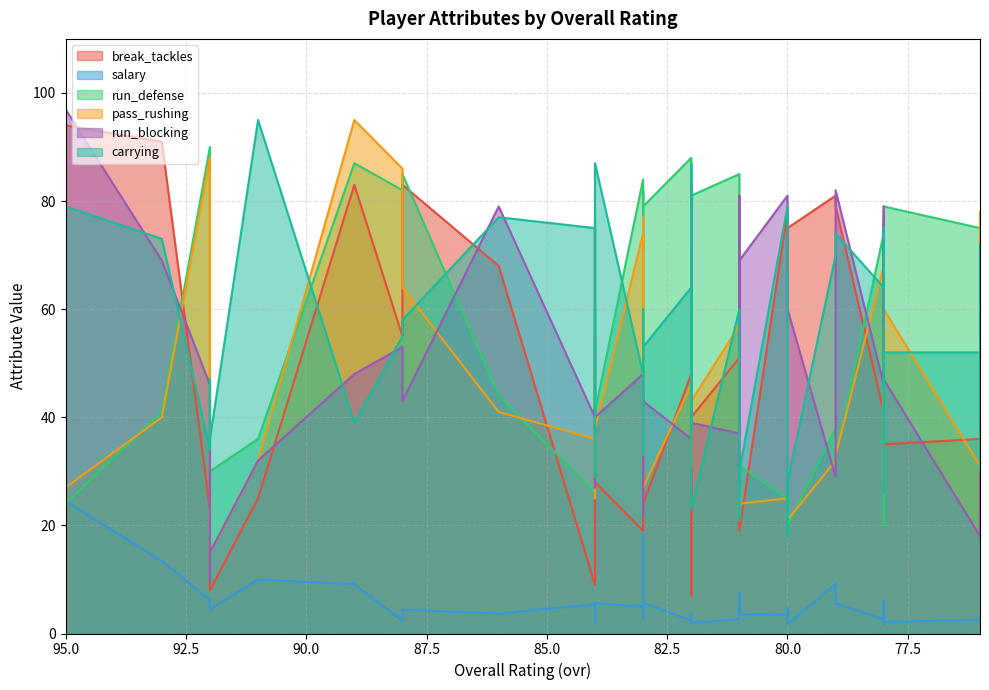

What is the difference between the maximum and minimum values in the carrying series?

77.0